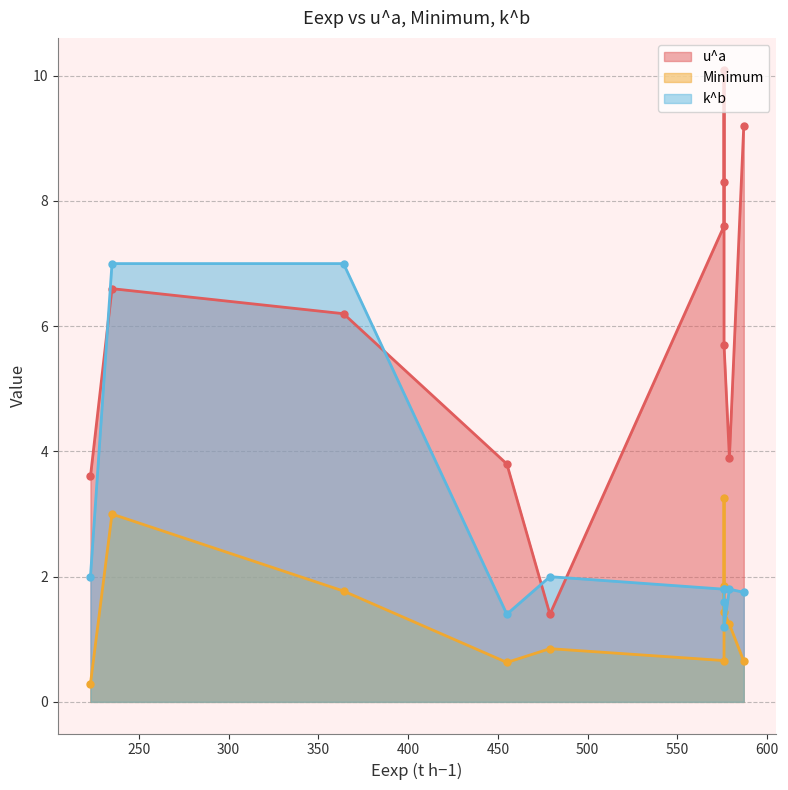

Where is k^b nearest to the value 4?

223